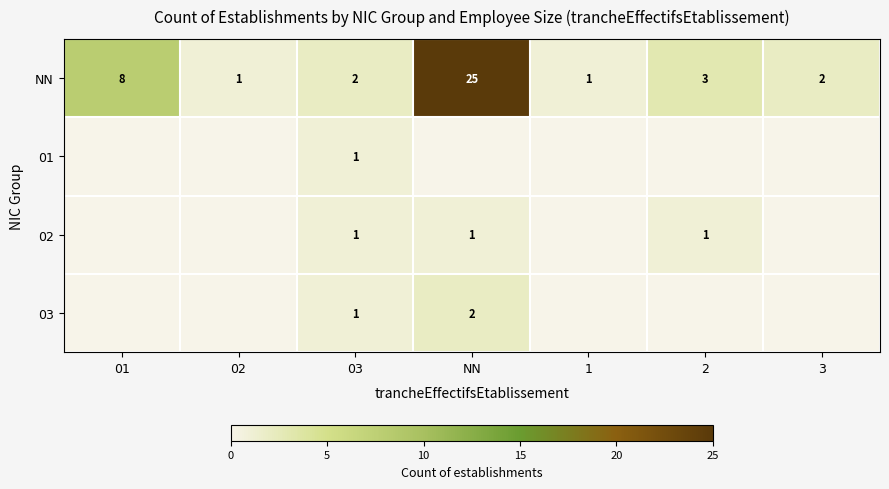

At which category is the sum across all series the highest?

NN